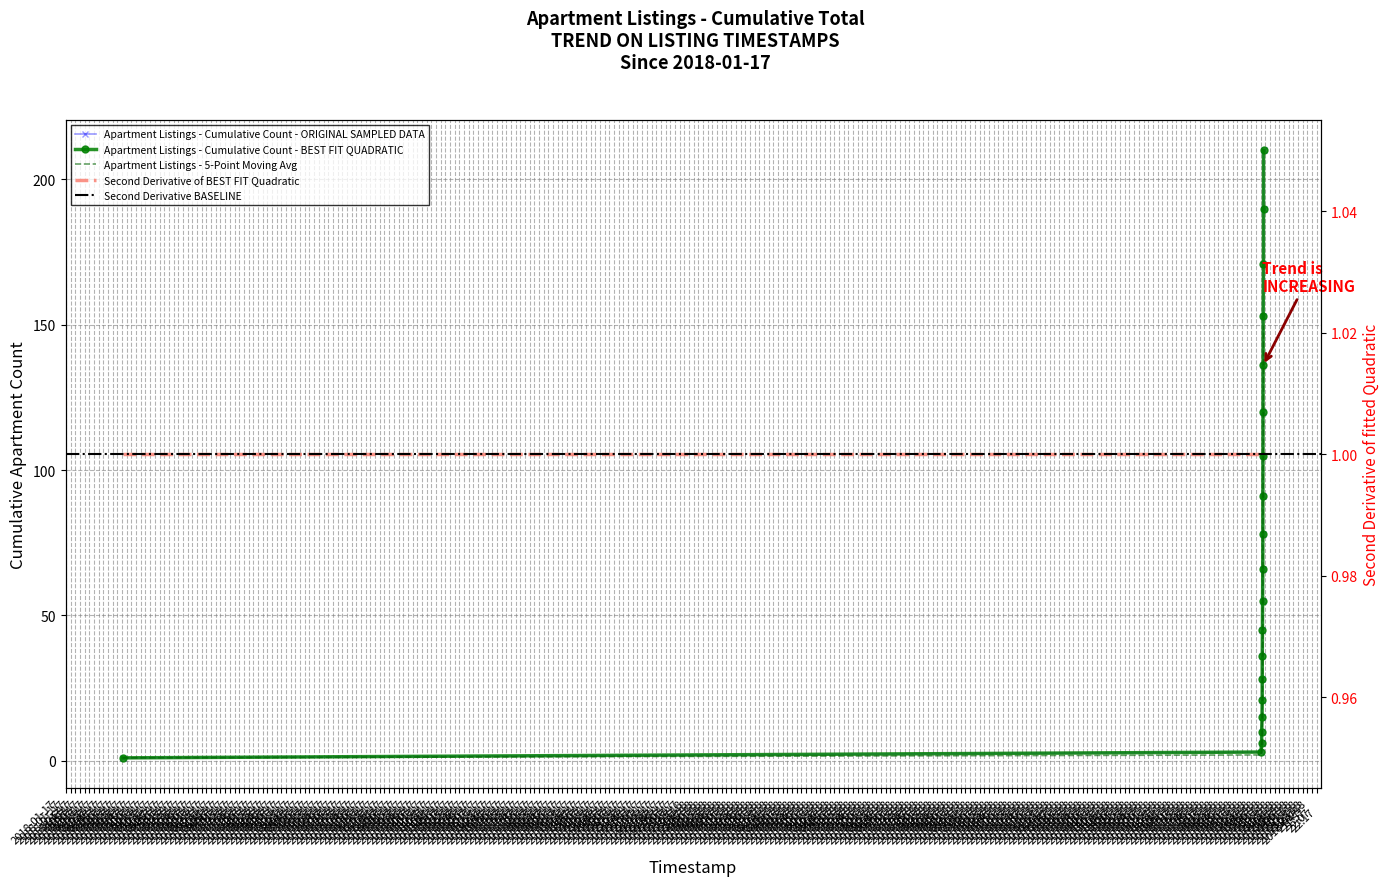

At which category is the sum across all series the highest?

2018-01-18 20:23:12